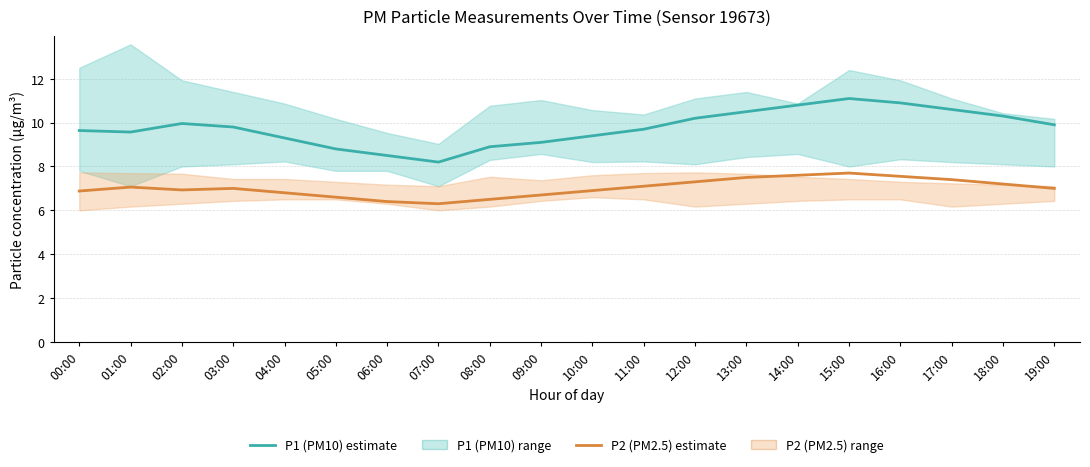

Does the chart display data point markers on the line(s)?

No